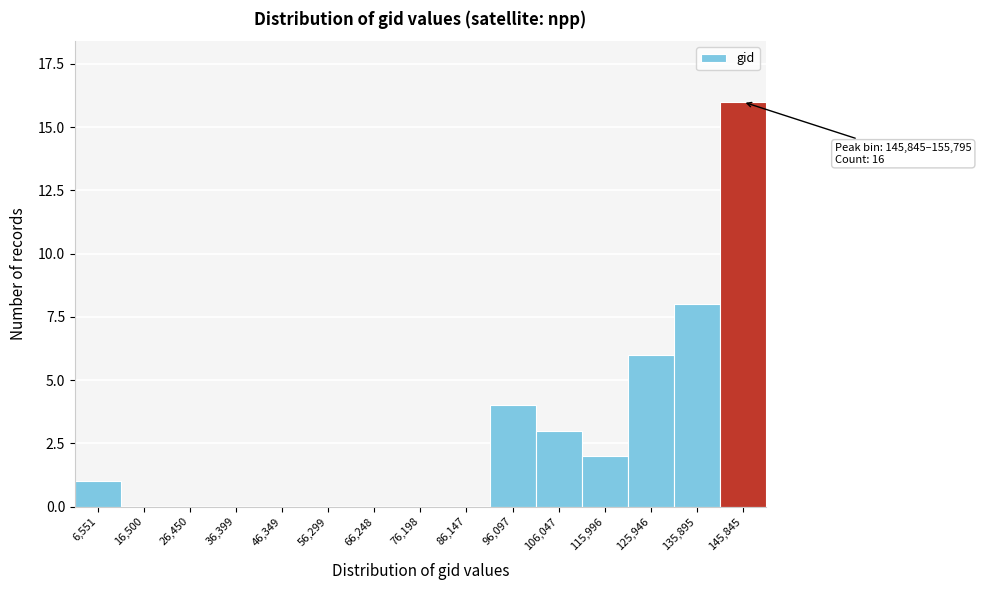

Reading right to left, transcribe all the data shown in this chart.

145,845=16	135,895=8	125,946=6	115,996=2	106,047=3	96,097=4	86,147=0	76,198=0	66,248=0	56,299=0	46,349=0	36,399=0	26,450=0	16,500=0	6,551=1